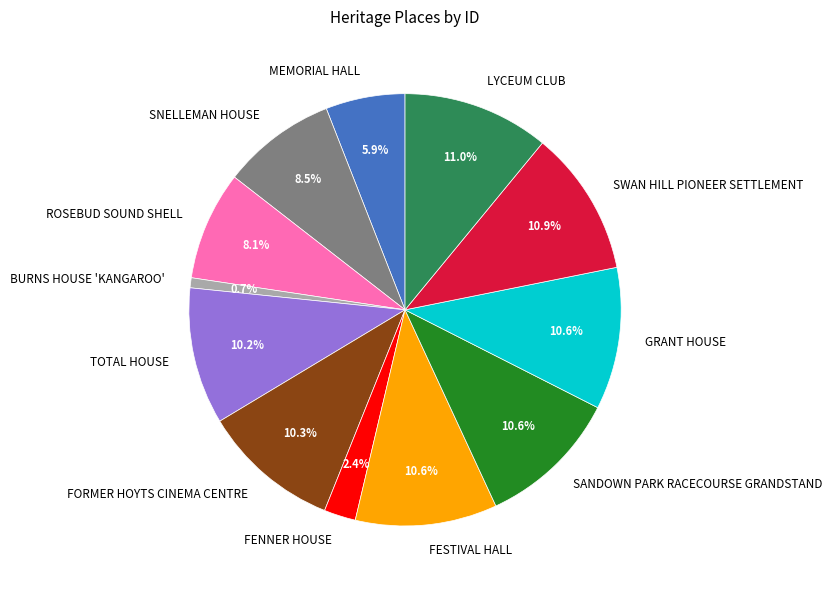

Is there a majority slice in this chart?

No